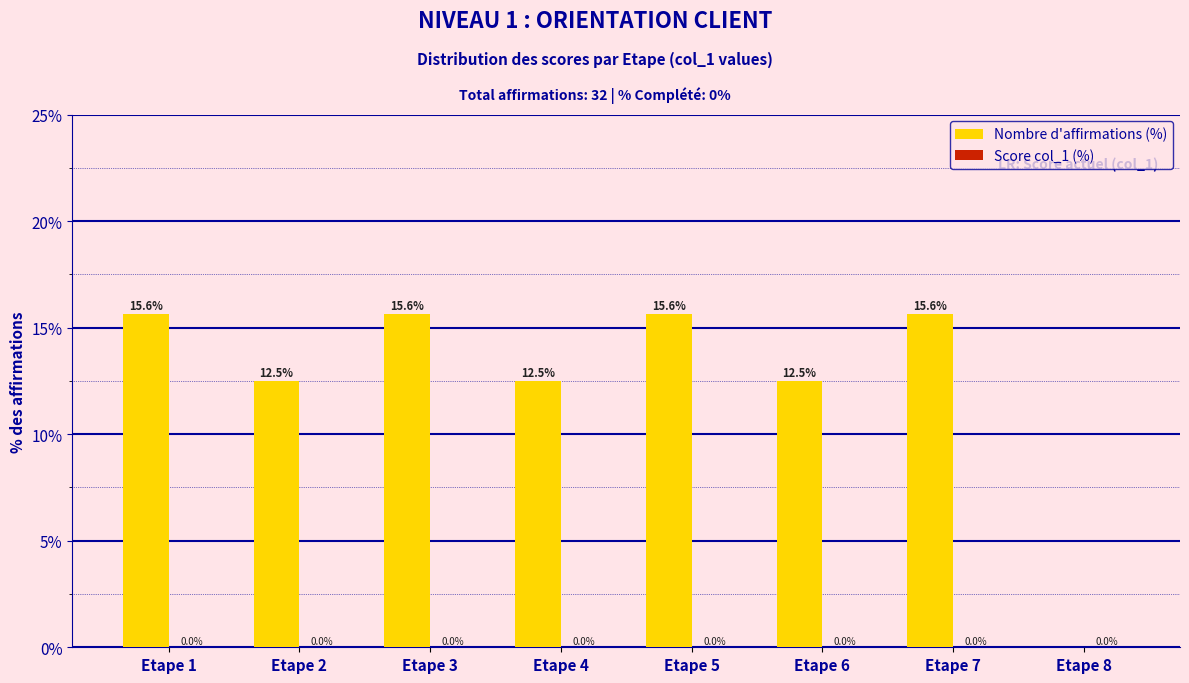

Reading left to right, what are all the values shown in this chart?

Etape 1=15.6	Etape 2=12.5	Etape 3=15.6	Etape 4=12.5	Etape 5=15.6	Etape 6=12.5	Etape 7=15.6	Etape 8=0.0